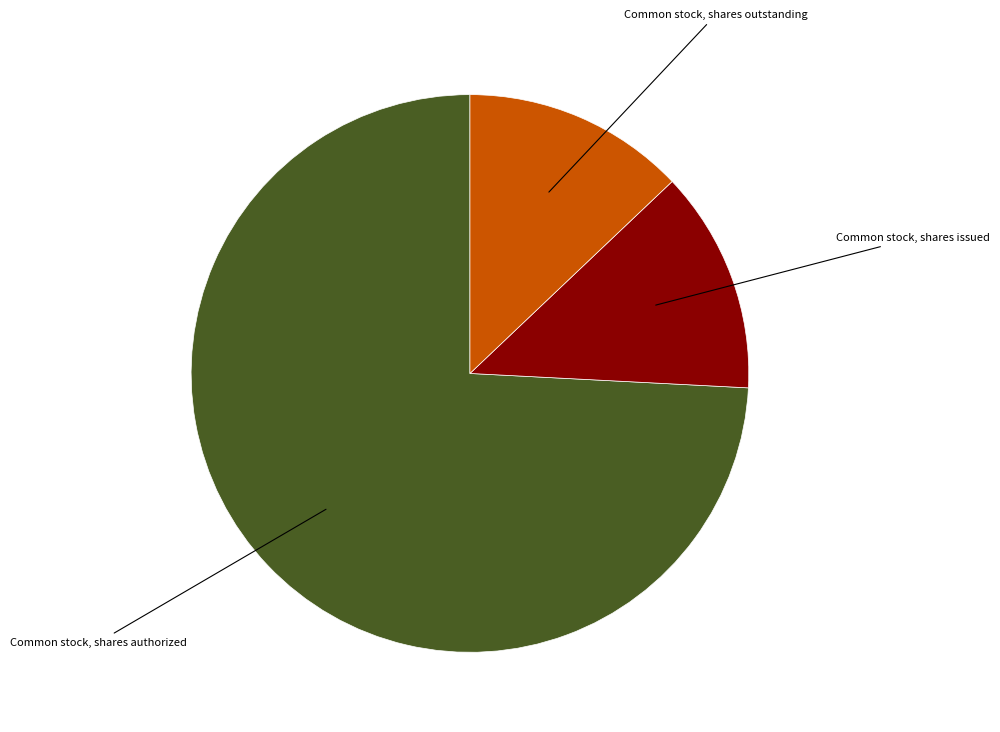

Is there any slice that represents more than half of the pie?

Yes